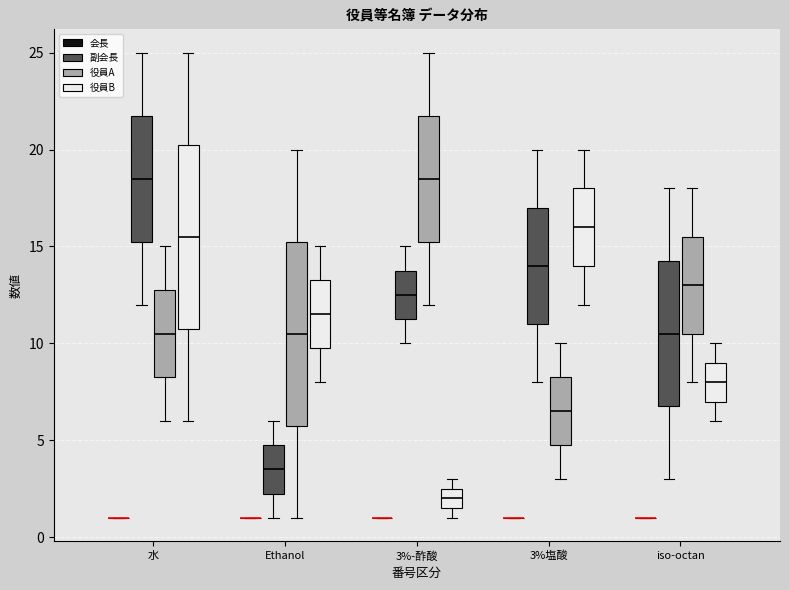

Reading left to right, read every box against the y-axis: the position of its median line, the range the box covers, and the ends of its whiskers. The values are not printed on the chart, so give them approximately, as read against the axis.

水 (会長): box collapsed to a line at 1.0, whiskers 1.0 to 1.0
水 (副会長): median 18.5, box 15.5 to 22.0, whiskers 12.0 to 25.0
水 (役員A): median 10.5, box 8.5 to 13.0, whiskers 6.0 to 15.0
水 (役員B): median 15.5, box 11.0 to 20.5, whiskers 6.0 to 25.0
Ethanol (会長): box collapsed to a line at 1.0, whiskers 1.0 to 1.0
Ethanol (副会長): median 3.5, box 2.5 to 5.0, whiskers 1.0 to 6.0
Ethanol (役員A): median 10.5, box 6.0 to 15.5, whiskers 1.0 to 20.0
Ethanol (役員B): median 11.5, box 10.0 to 13.5, whiskers 8.0 to 15.0
3%-酢酸 (会長): box collapsed to a line at 1.0, whiskers 1.0 to 1.0
3%-酢酸 (副会長): median 12.5, box 11.5 to 14.0, whiskers 10.0 to 15.0
3%-酢酸 (役員A): median 18.5, box 15.5 to 22.0, whiskers 12.0 to 25.0
3%-酢酸 (役員B): median 2.0, box 1.5 to 2.5, whiskers 1.0 to 3.0
3%塩酸 (会長): box collapsed to a line at 1.0, whiskers 1.0 to 1.0
3%塩酸 (副会長): median 14.0, box 11.0 to 17.0, whiskers 8.0 to 20.0
3%塩酸 (役員A): median 6.5, box 5.0 to 8.5, whiskers 3.0 to 10.0
3%塩酸 (役員B): median 16.0, box 14.0 to 18.0, whiskers 12.0 to 20.0
iso-octan (会長): box collapsed to a line at 1.0, whiskers 1.0 to 1.0
iso-octan (副会長): median 10.5, box 7.0 to 14.5, whiskers 3.0 to 18.0
iso-octan (役員A): median 13.0, box 10.5 to 15.5, whiskers 8.0 to 18.0
iso-octan (役員B): median 8.0, box 7.0 to 9.0, whiskers 6.0 to 10.0